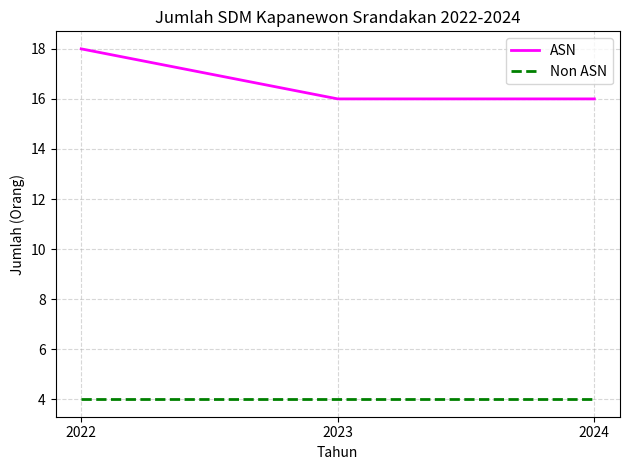

What is the difference between the highest and lowest values at 2024?

12